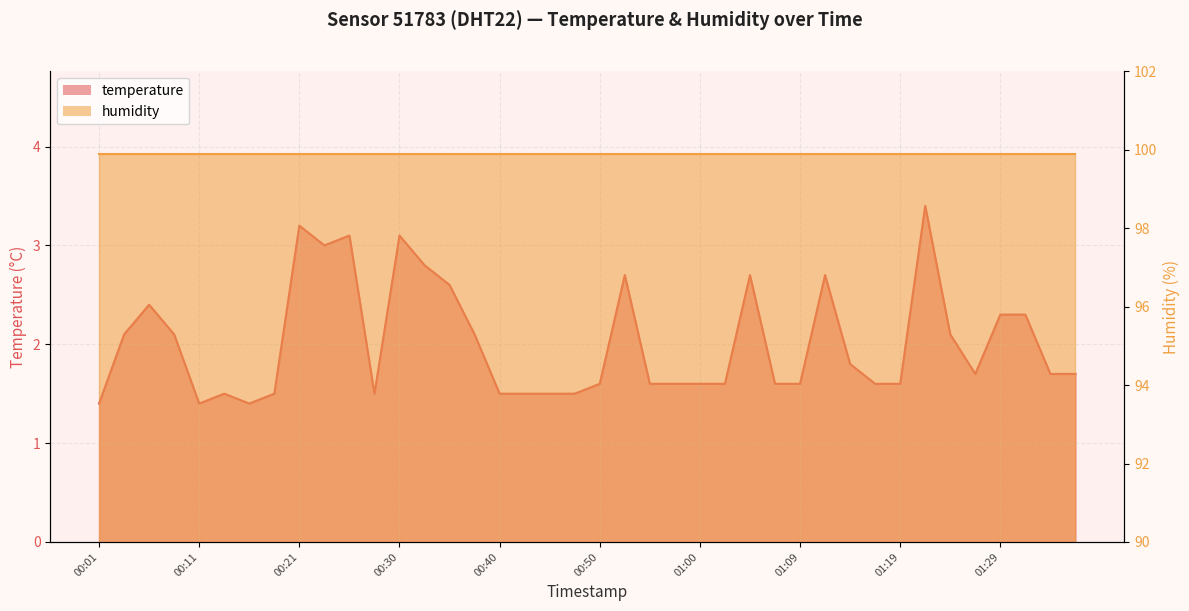

Reading right to left, transcribe all the data shown in this chart.

01:36=1.7	01:34=1.7	01:32=2.3	01:29=2.3	01:27=1.7	01:24=2.1	01:22=3.4	01:19=1.6	01:17=1.6	01:15=1.8	01:12=2.7	01:09=1.6	01:07=1.6	01:05=2.7	01:02=1.6	01:00=1.6	00:57=1.6	00:55=1.6	00:52=2.7	00:50=1.6	00:48=1.5	00:45=1.5	00:43=1.5	00:40=1.5	00:38=2.1	00:35=2.6	00:33=2.8	00:30=3.1	00:28=1.5	00:26=3.1	00:23=3.0	00:21=3.2	00:18=1.5	00:16=1.4	00:13=1.5	00:11=1.4	00:09=2.1	00:06=2.4	00:04=2.1	00:01=1.4